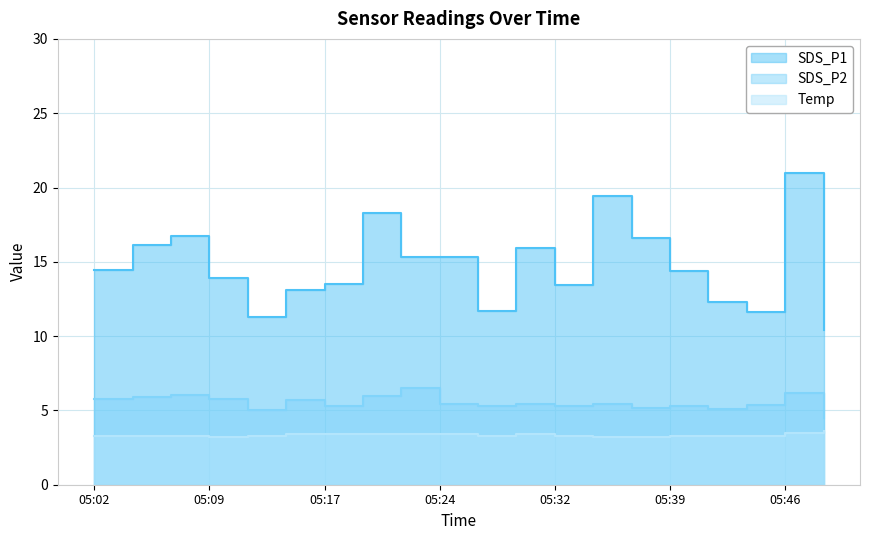

Which has a higher value, 05:12 or 05:49?

05:12